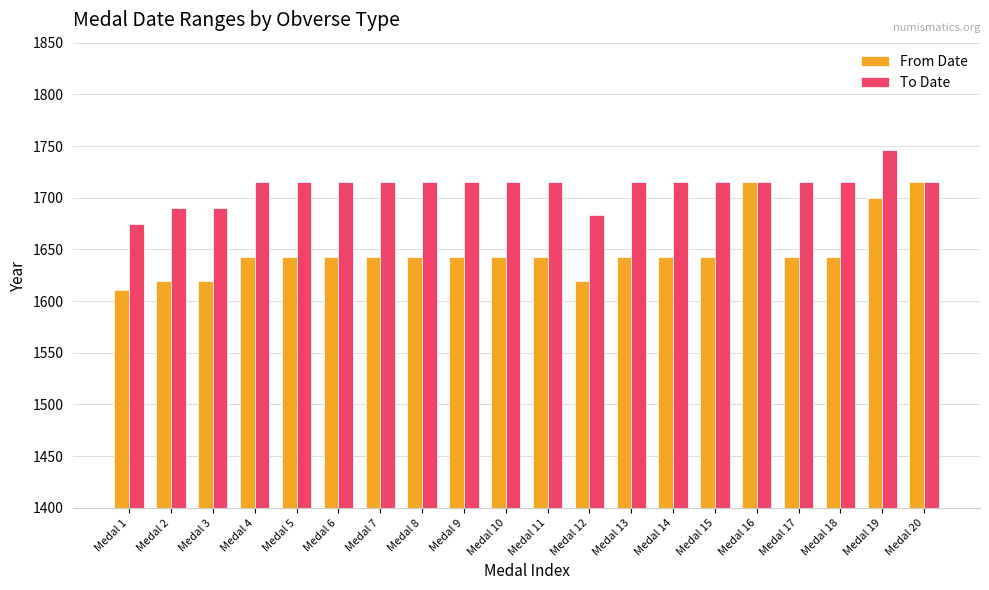

How many groups of bars are there?

20